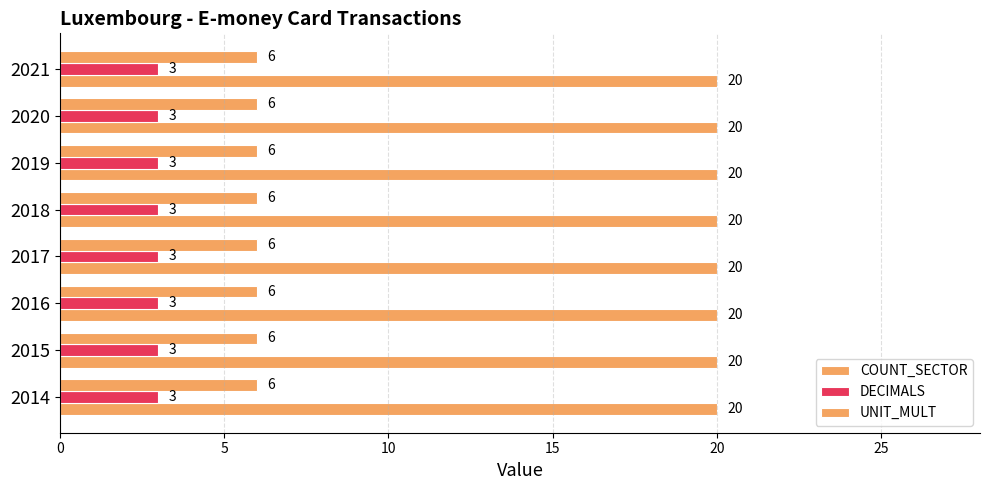

List the series in order of their peak value, highest first.

COUNT_SECTOR, UNIT_MULT, DECIMALS